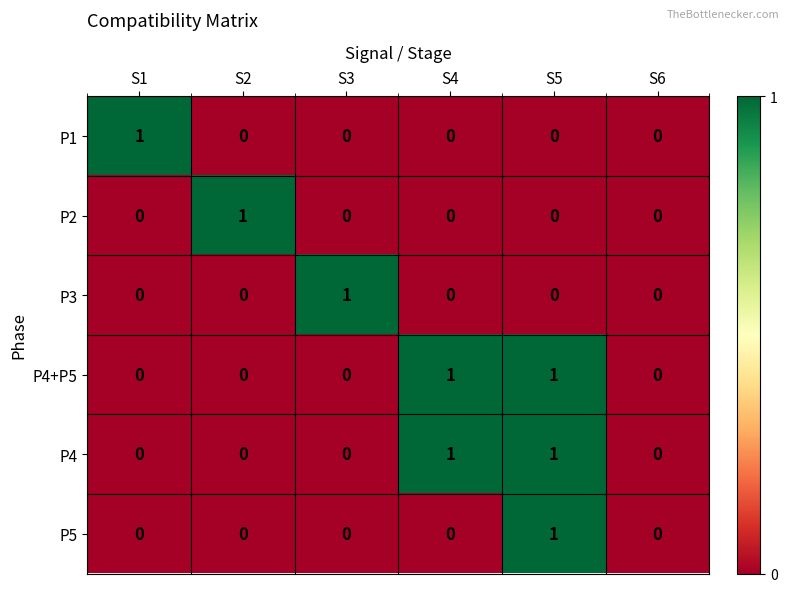

How many P5 values are between 0 and 1?

6